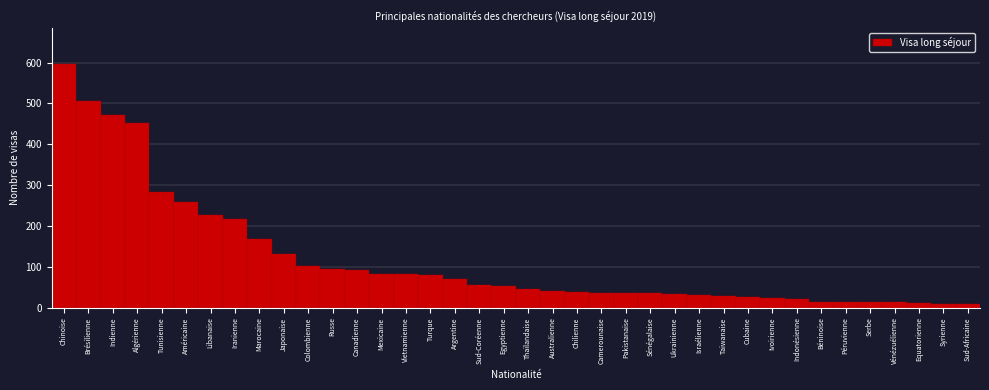

Where is the data nearest to the value 302?

Tunisienne